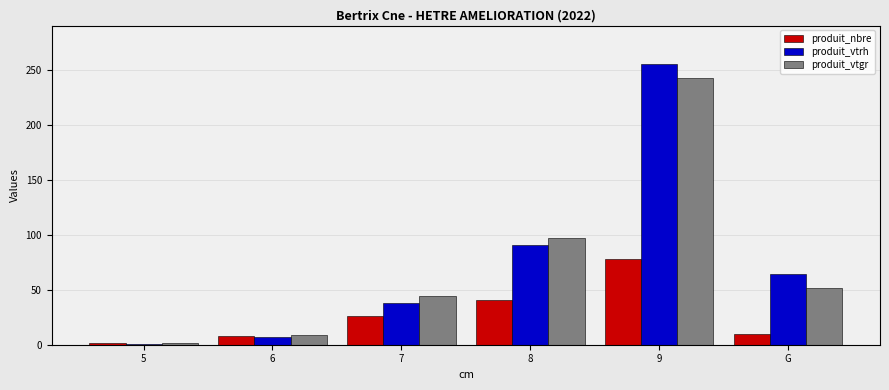

Reading left to right, what are all the values shown in this chart?

produit_nbre: 5=2.0	6=8.0	7=26.0	8=41.0	9=78.0	G=10.0
produit_vtrh: 5=1.0	6=7.0	7=38.0	8=91.0	9=255.0	G=64.0
produit_vtgr: 5=1.3	6=8.9	7=44.6	8=97.1	9=242.8	G=51.5